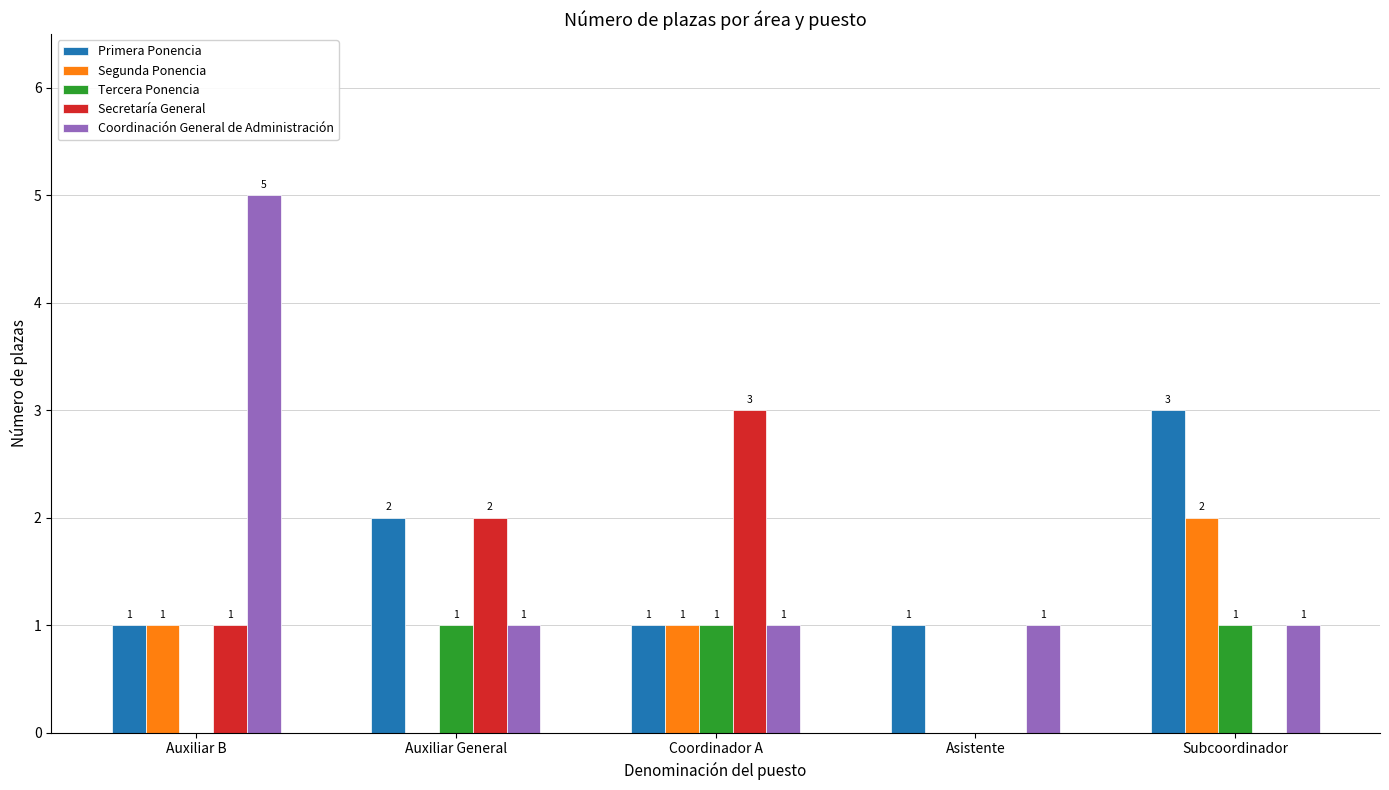

The value of Tercera Ponencia at Coordinador A is 0. True or false?

False